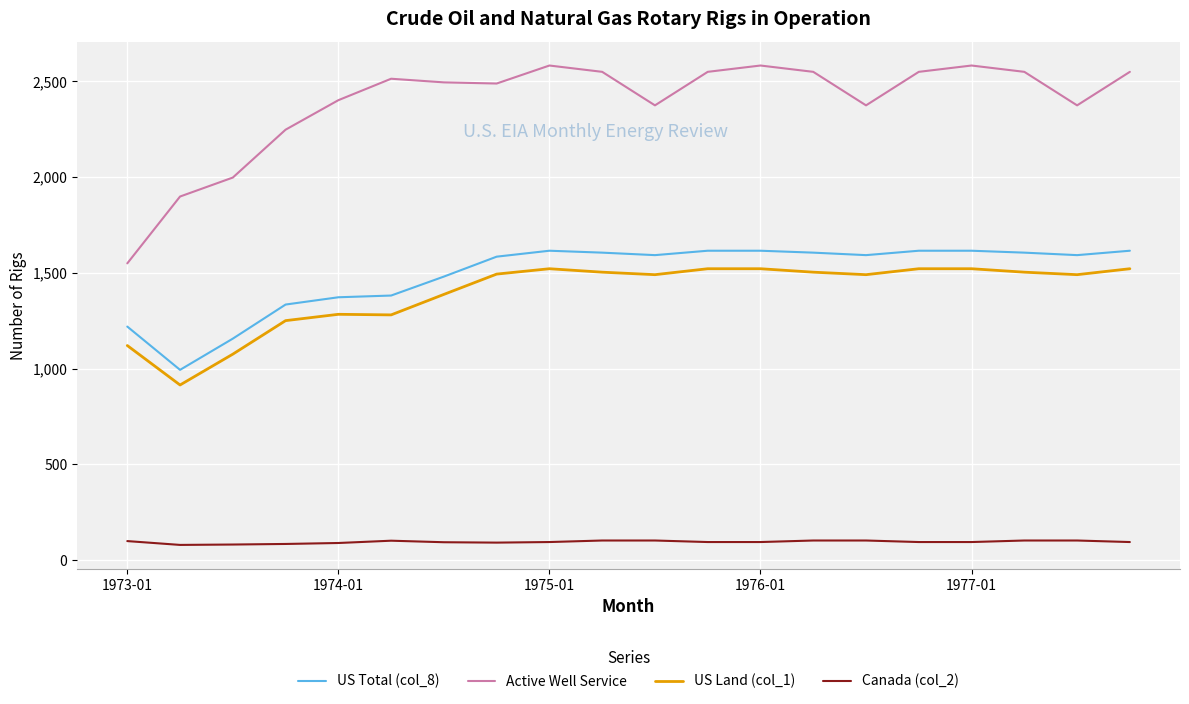

True or false: US Land (col_1) has more than 1 interior local peaks.

True